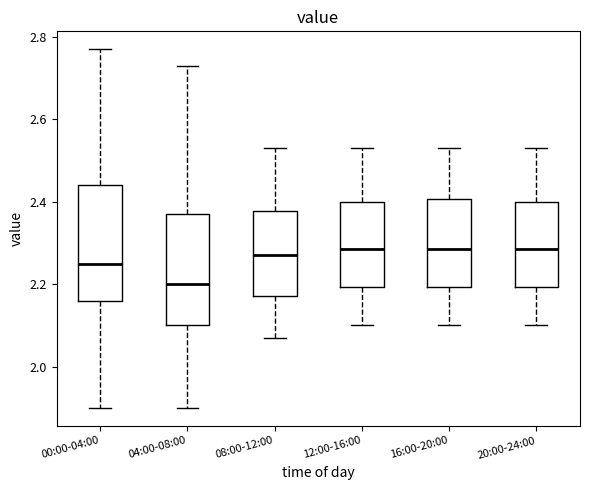

Reading left to right, transcribe this box plot: for each box, give where its median line is, the range the box spans, and where its two whiskers end, as read against the y-axis. The values are not printed on the chart, so give them approximately, as read against the axis.

00:00-04:00: median 2.26, box 2.16 to 2.44, whiskers 1.90 to 2.78
04:00-08:00: median 2.20, box 2.10 to 2.38, whiskers 1.90 to 2.74
08:00-12:00: median 2.28, box 2.18 to 2.38, whiskers 2.08 to 2.54
12:00-16:00: median 2.28, box 2.20 to 2.40, whiskers 2.10 to 2.54
16:00-20:00: median 2.28, box 2.20 to 2.40, whiskers 2.10 to 2.54
20:00-24:00: median 2.28, box 2.20 to 2.40, whiskers 2.10 to 2.54